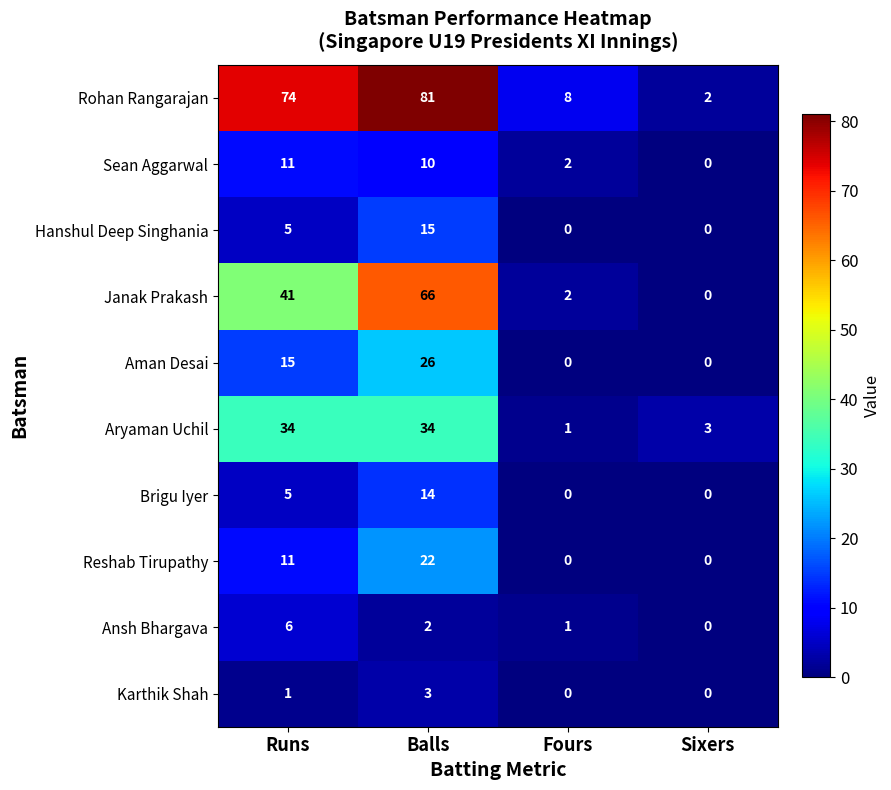

Where is Ansh Bhargava nearest to the value 3?

Balls